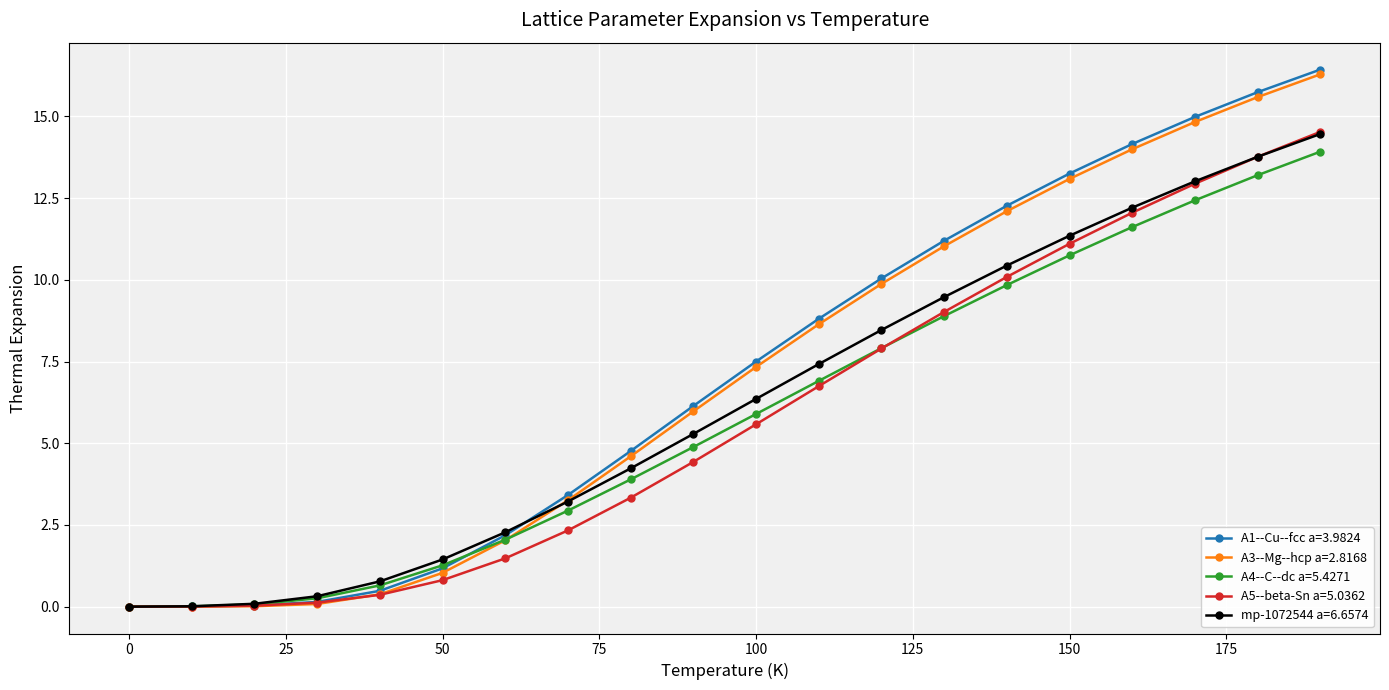

What is the value of the A5--beta-Sn a=5.0362 point at the 19th from the left?

13.8